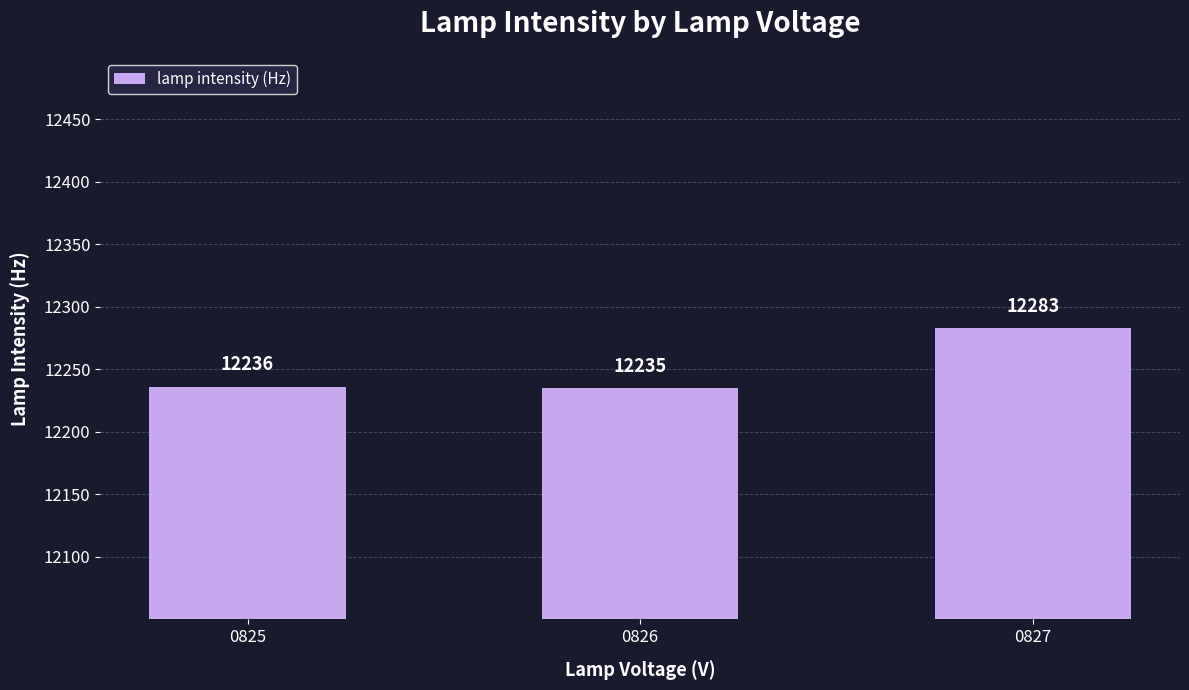

Which category has the lowest value across all series?

0826